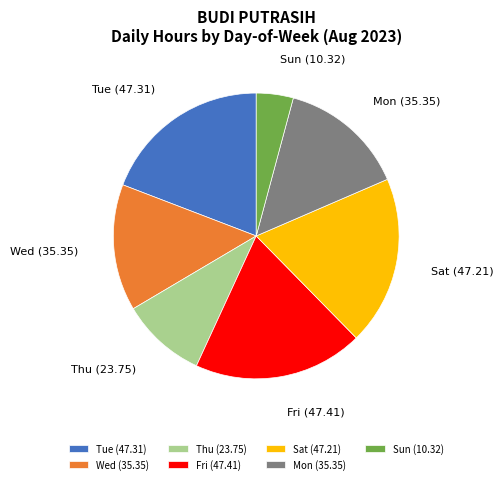

True or false: Thu (23.75) accounts for 2% of the total.

False